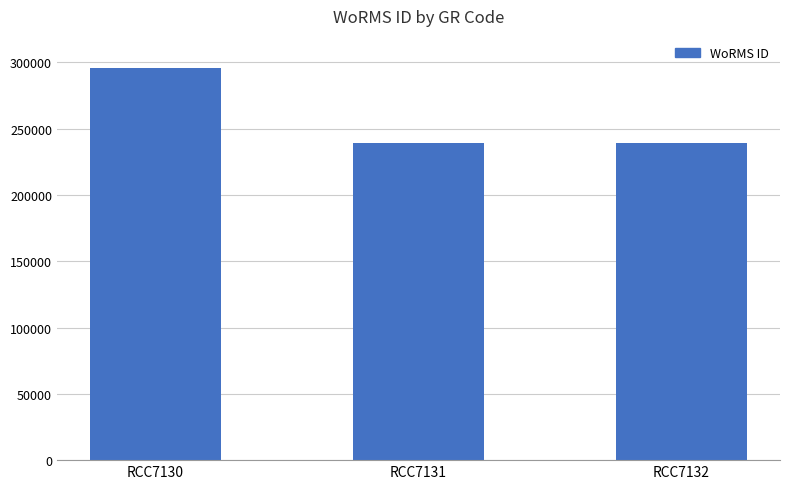

How many bars are there in total?

3